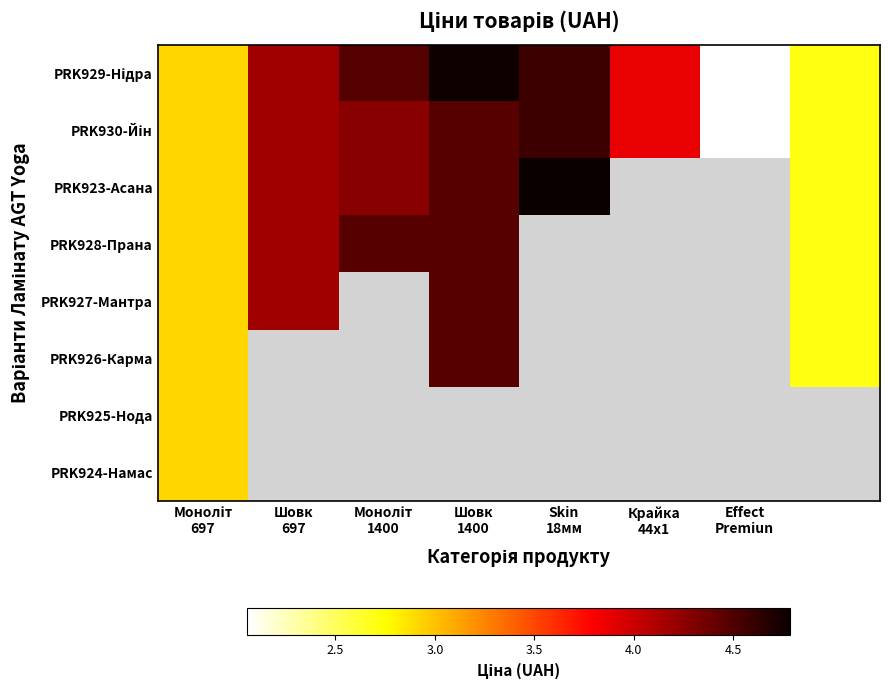

The PRK930-Йін series shows 4.0 at Моноліт 697. True or false?

False